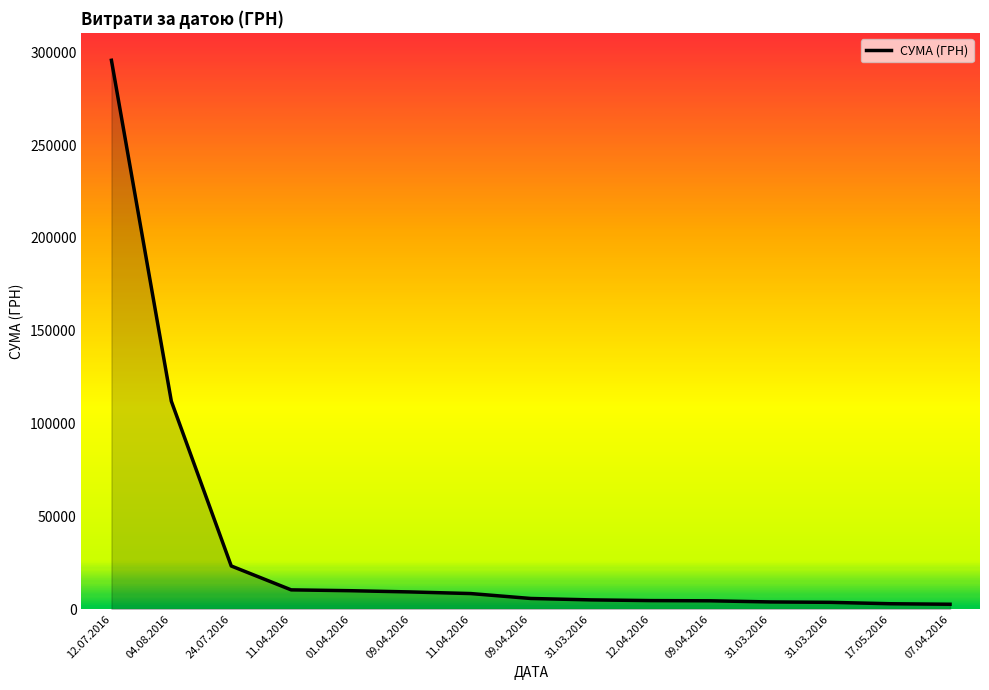

Does the chart display data point markers on the line(s)?

No